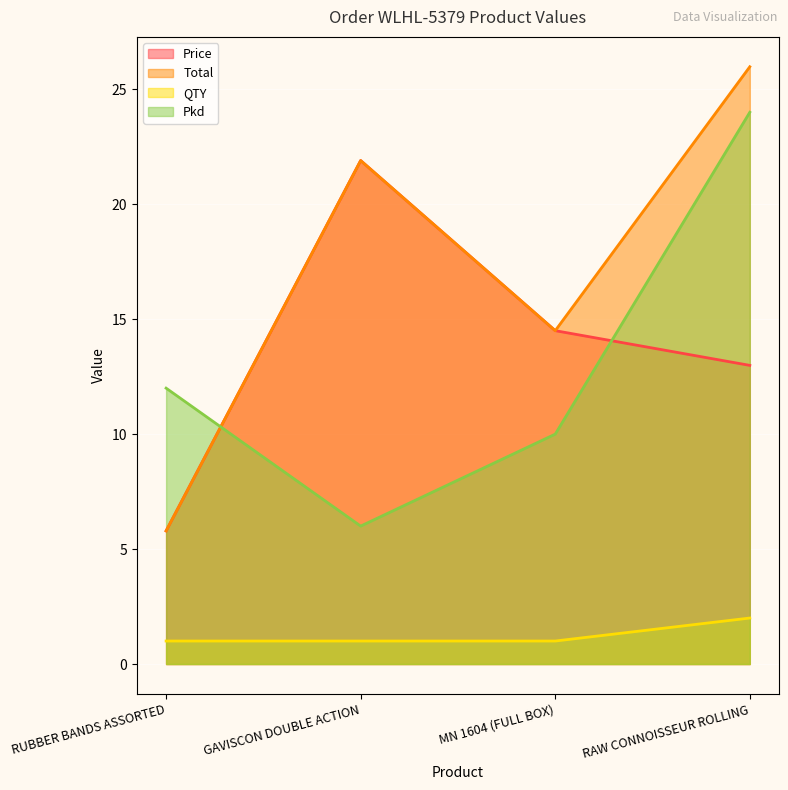

What is the minimum value for Price?

5.8